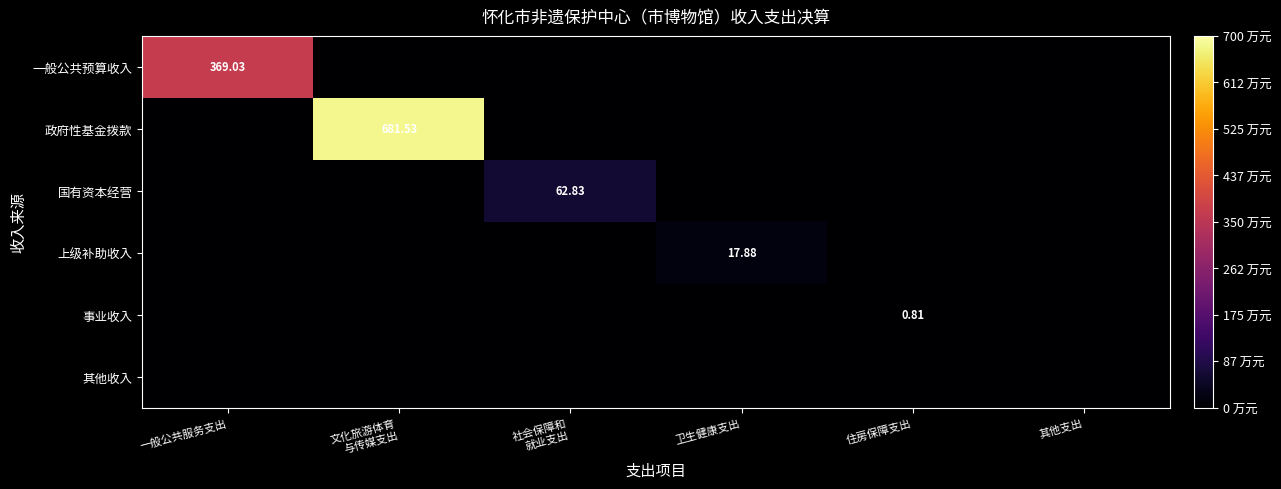

What is the average value of the 政府性基金拨款 series?

113.6